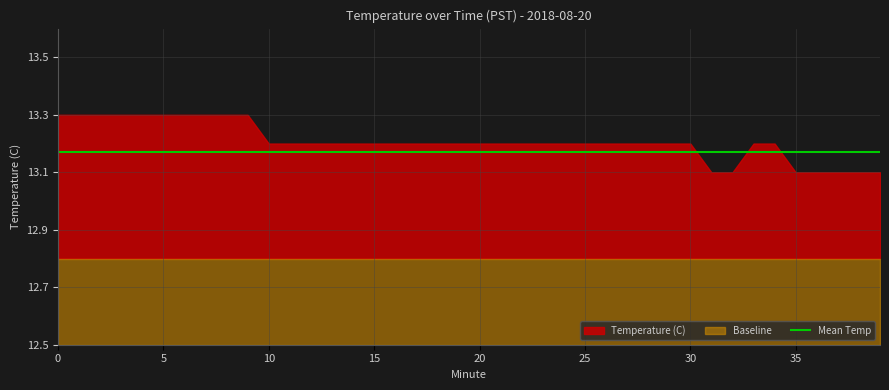

What is the total value across all series at 38?

39.1